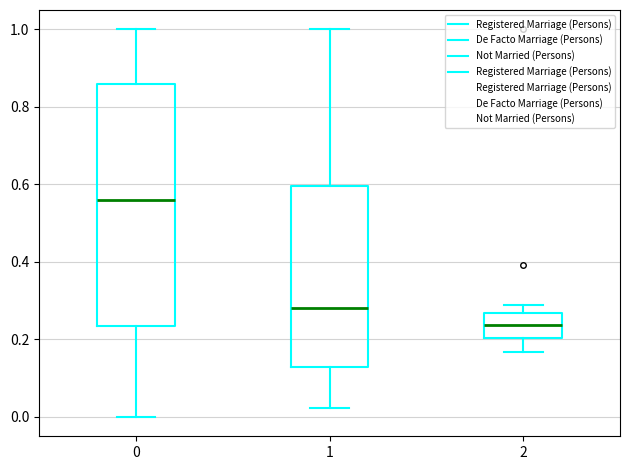

Which box's median line is the highest?

0